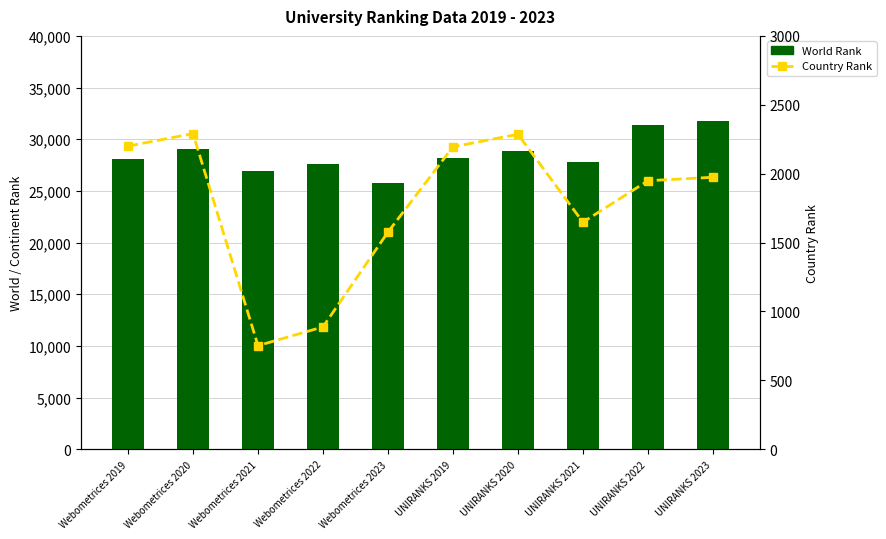

Reading left to right, extract all data points from this chart.

World Rank: 28134	29086	26889	27614	25737	28140	28896	27820	31381	31752
Country Rank: 2200	2291	752	888	1576	2195	2286	1648	1949	1974